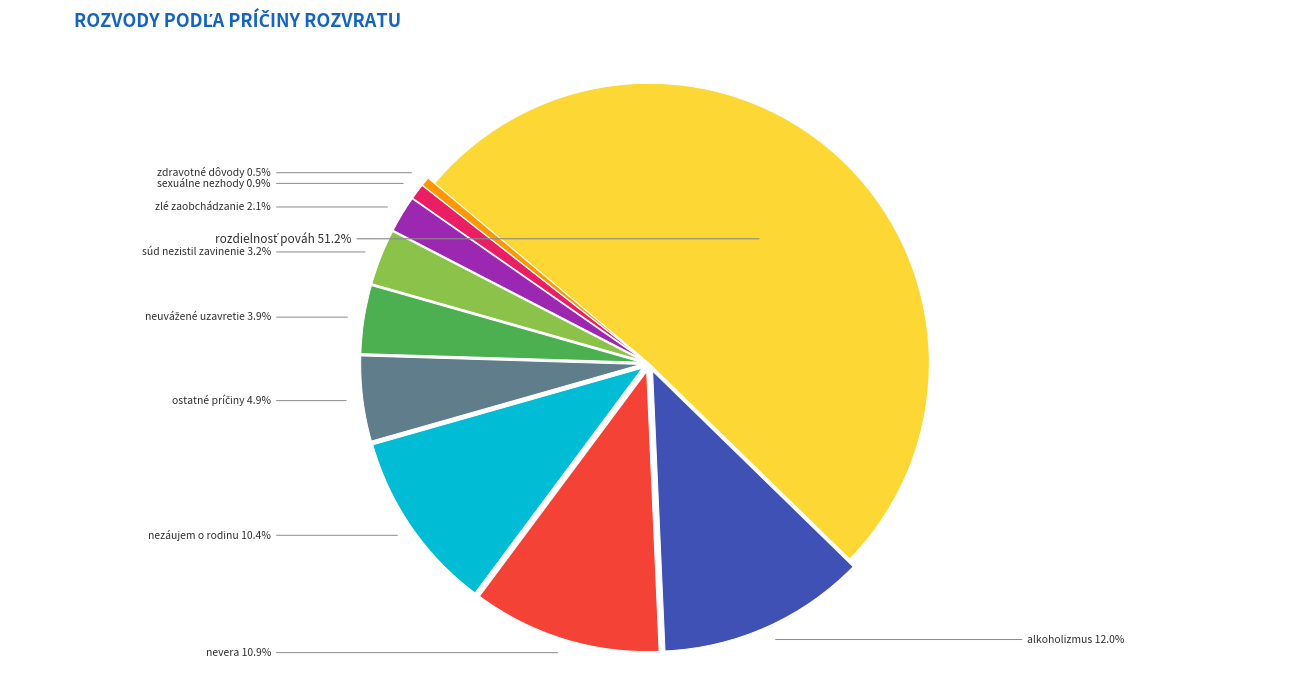

Is there any slice that represents more than half of the pie?

Yes